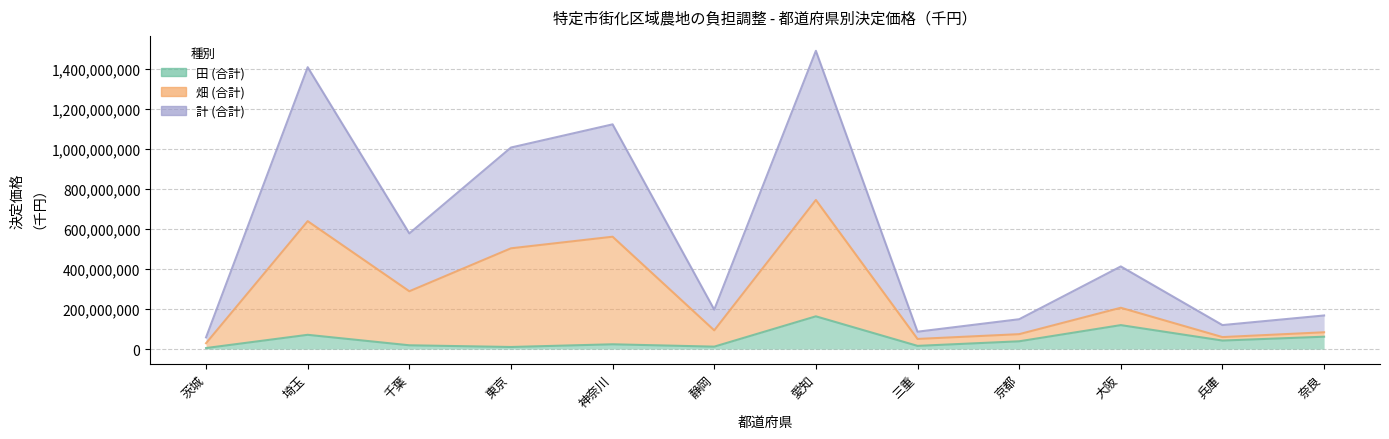

Which category has the lowest value across all series?

茨城